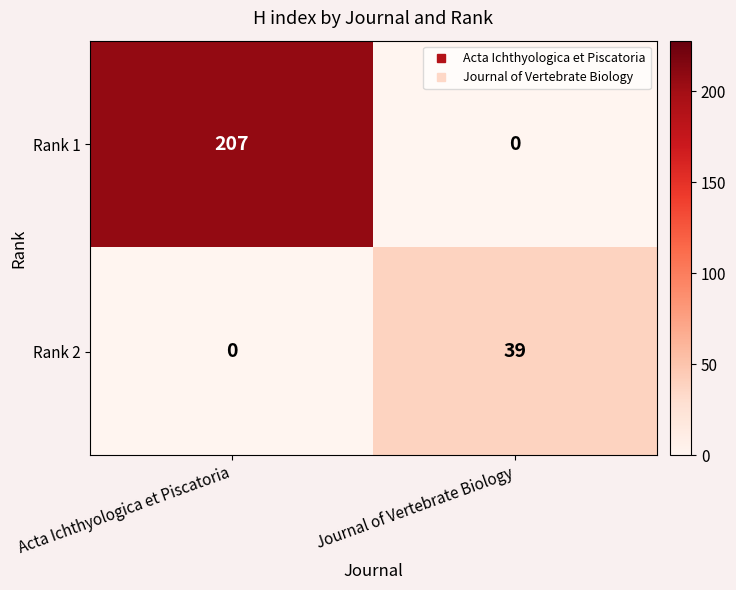

At which category is the sum across all series the highest?

Acta Ichthyologica et Piscatoria